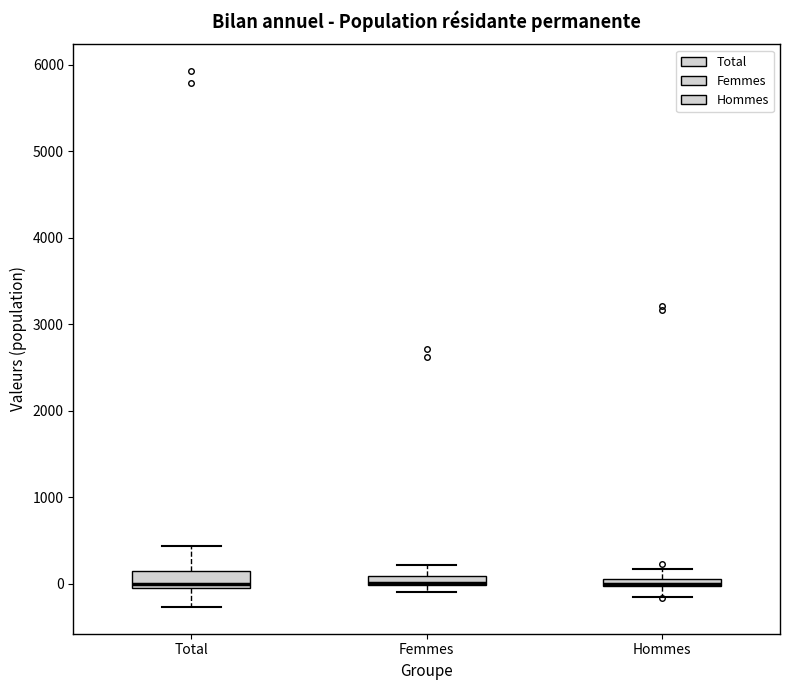

Where does the lower whisker of the box for Hommes end on the y-axis? The values are not printed on the chart, so give them approximately, as read against the axis.

-200